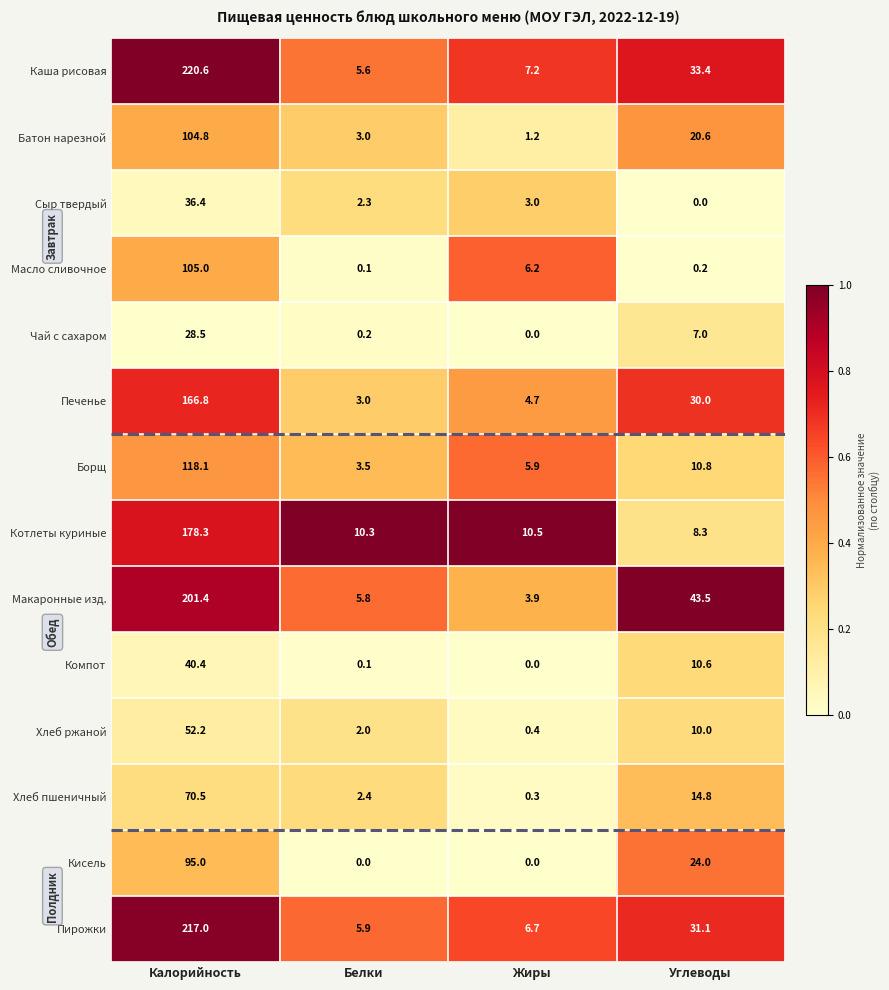

What is the sum of the Чай с сахаром values at Углеводы and Белки?

7.2